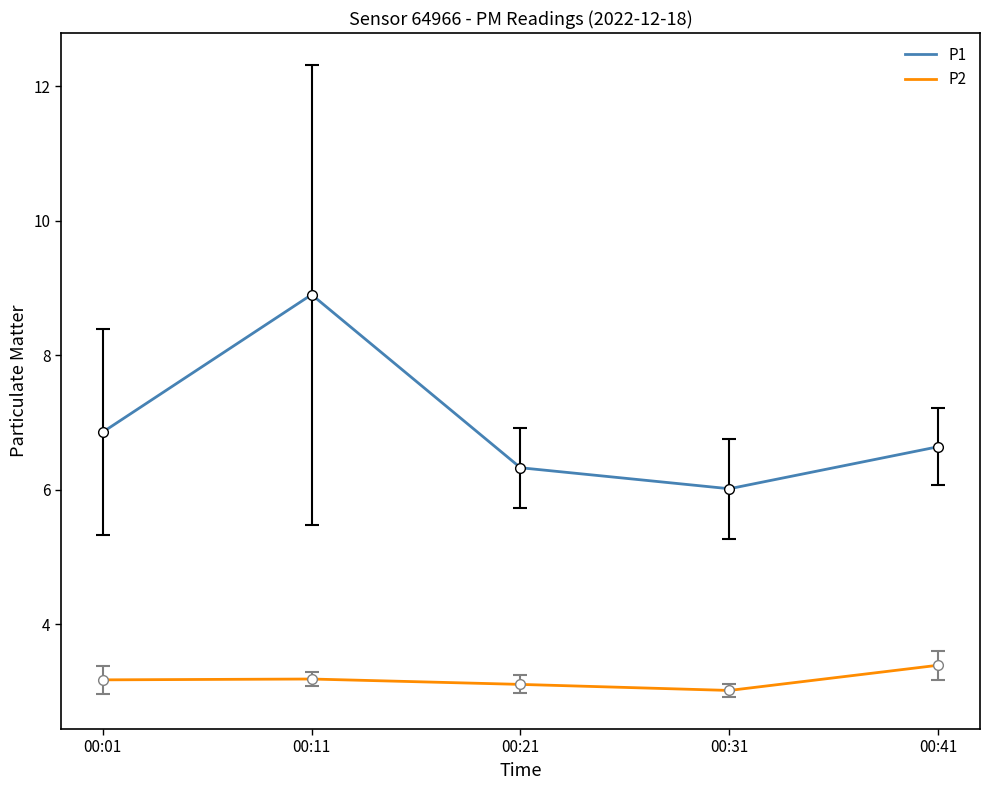

At which category does P1 reach its first local peak?

00:11